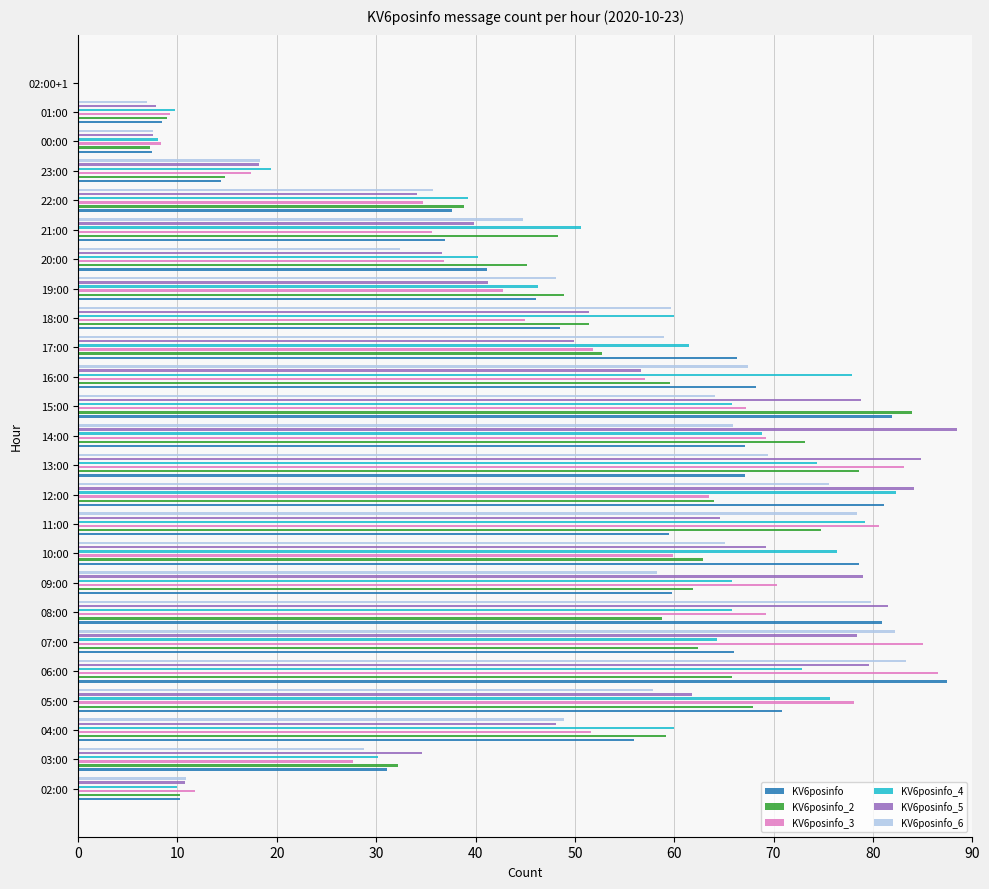

What is the difference between the maximum and minimum values in the KV6posinfo_5 series?

88.5